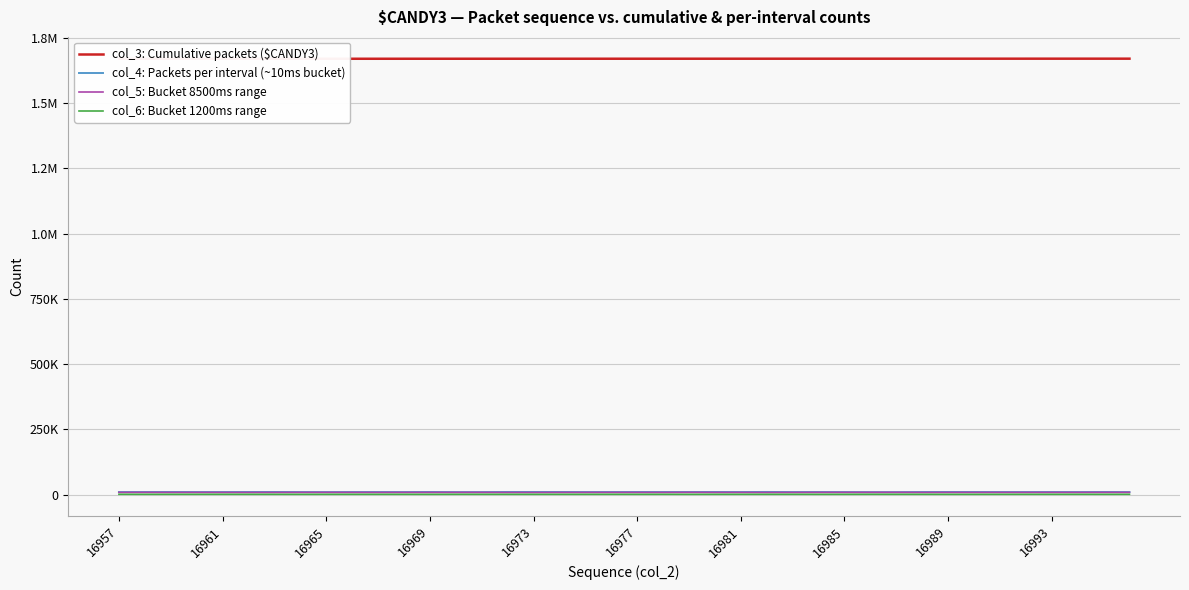

How many interior local valleys does the col_5: Bucket 8500ms range series have?

11